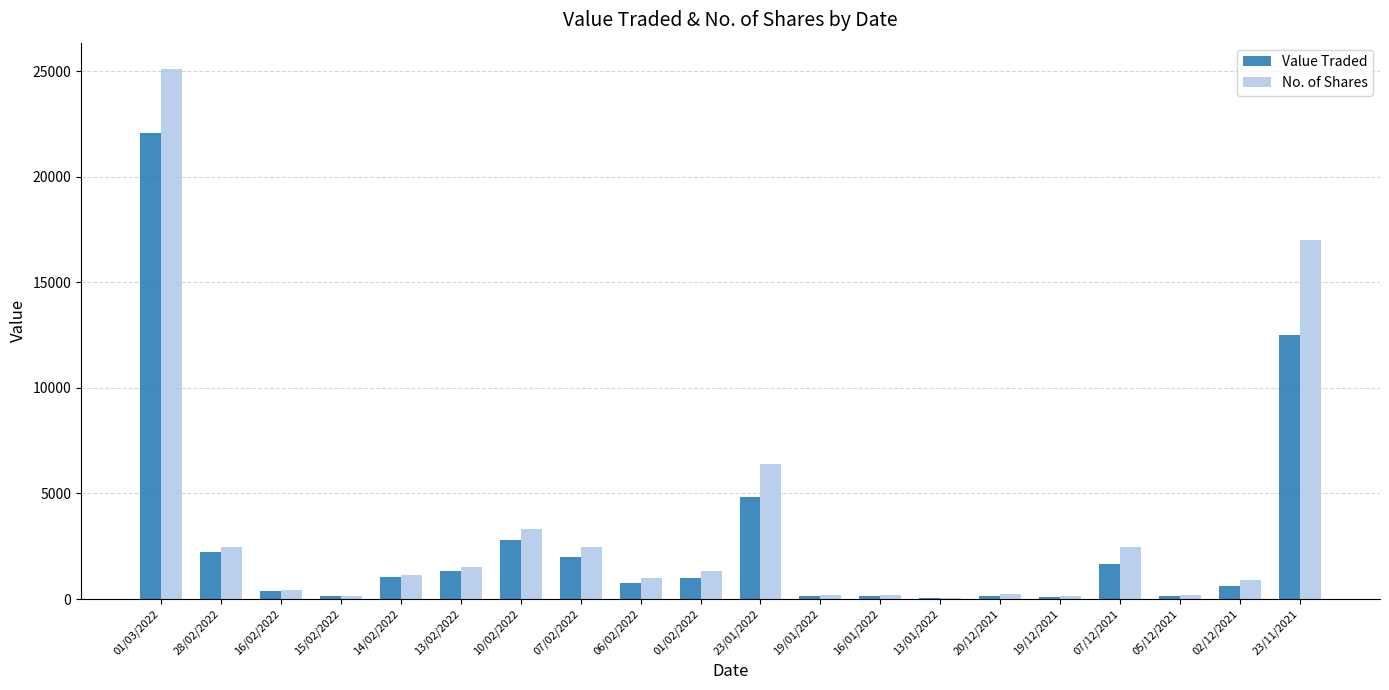

Between 13/02/2022 and 23/01/2022, which series saw the biggest shift?

No. of Shares